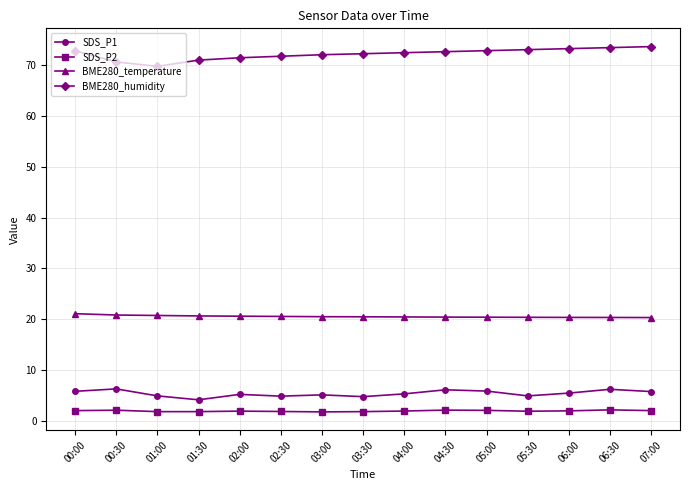

At which label does BME280_humidity first exceed 72?

00:00